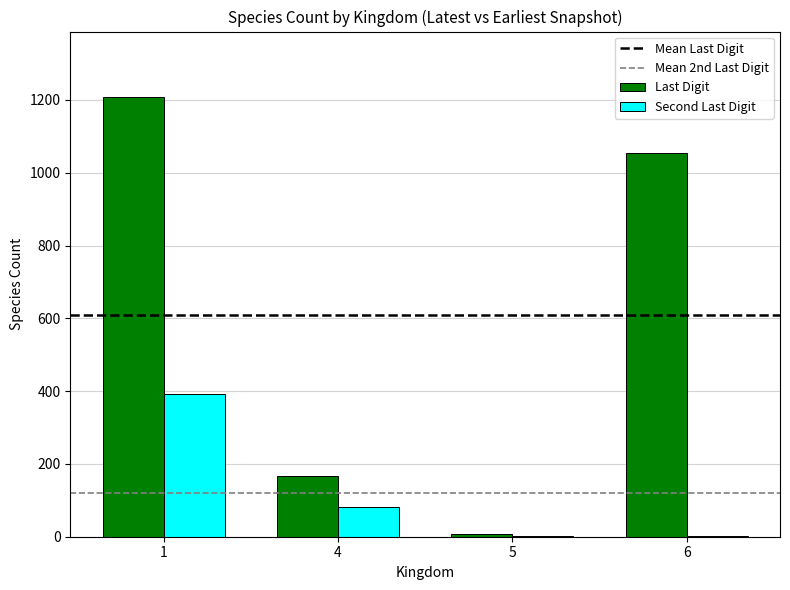

What is the sum of all Last Digit values?

2435